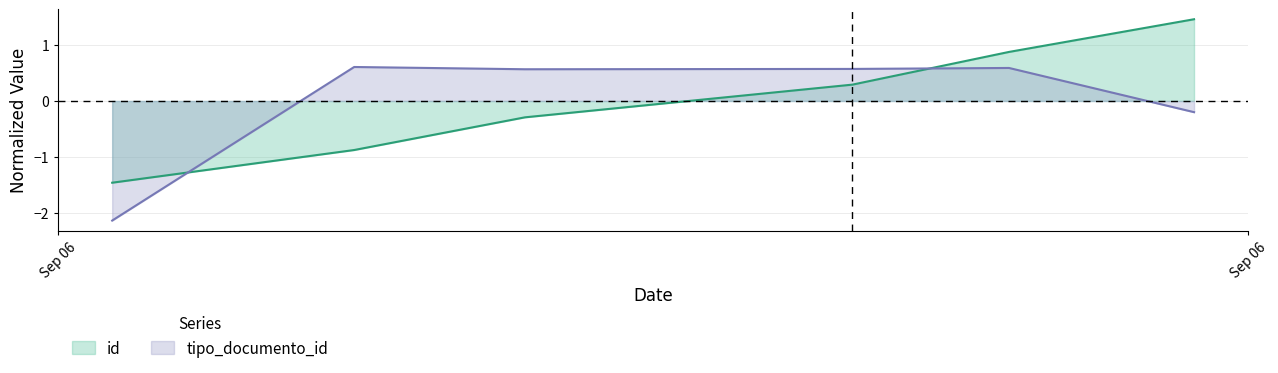

What is the approximate value of tipo_documento_id at 2023-09-06T16:27:58?

0.6